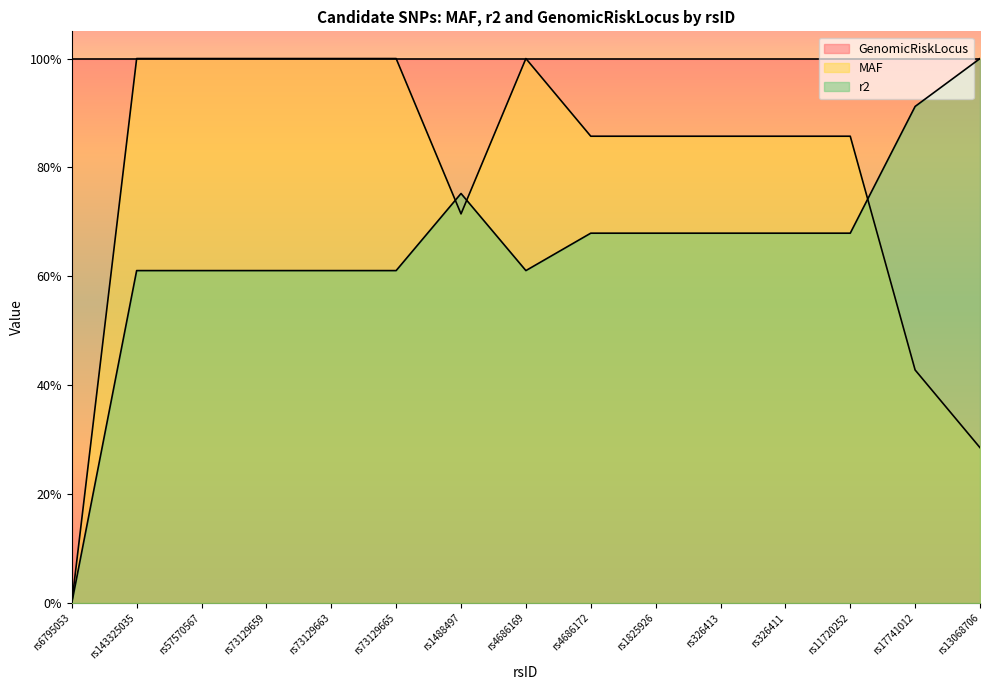

What value does the r2 series have at rs326411?

0.7